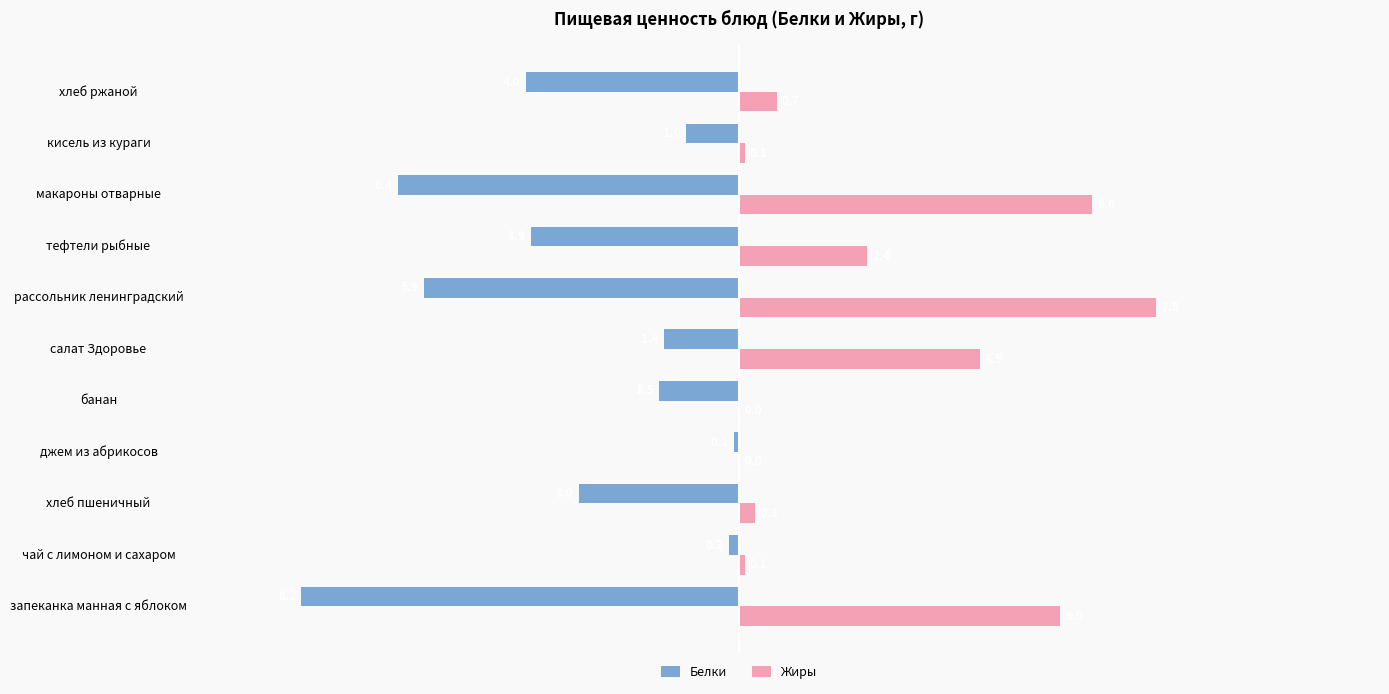

Is the value of Жиры at кисель из кураги greater than the value of Белки at хлеб пшеничный?

Yes